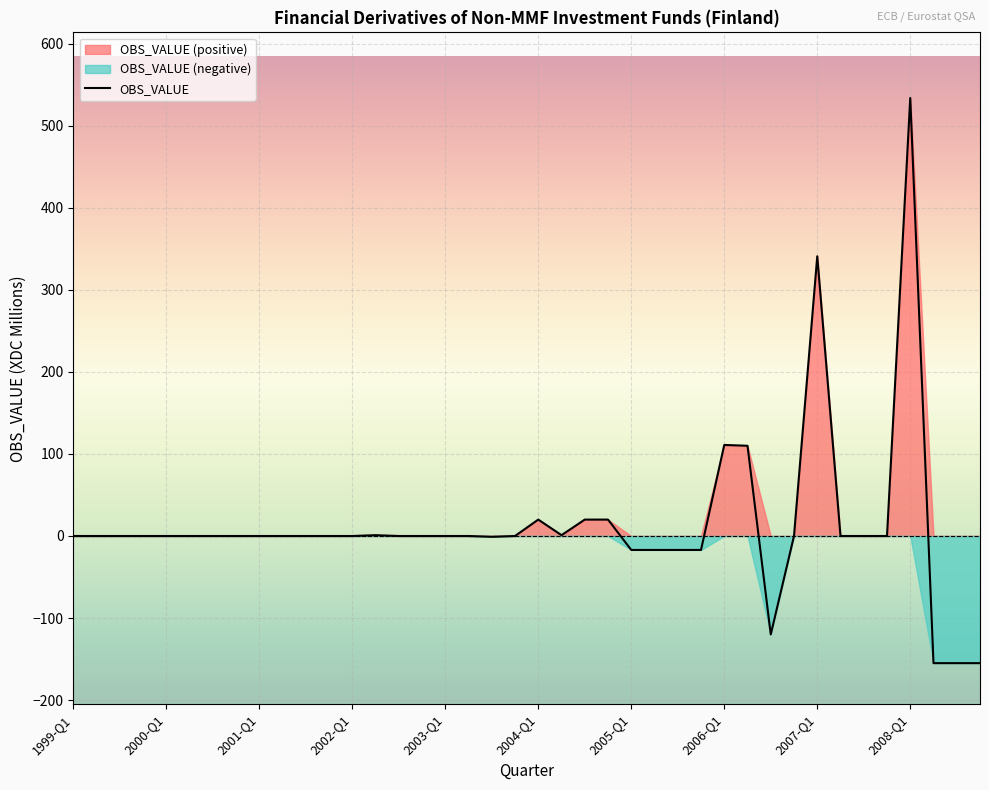

Reading right to left, extract all data points from this chart.

-155	-155	-155	534	0	0	0	341	0	-120	110	111	-17	-17	-17	-17	20	20	1	20	0	-1	0	0	0	0	1	0	0	0	0	0	0	0	0	0	0	0	0	0